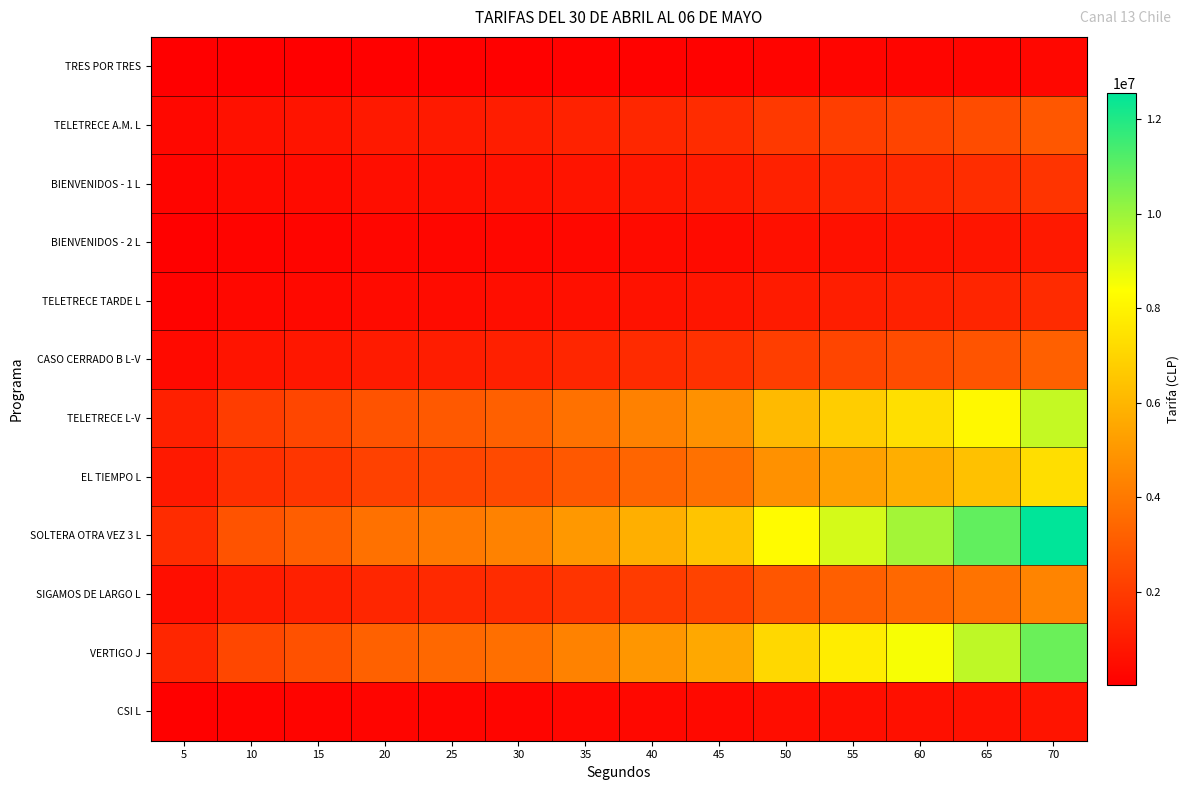

Which series has the largest range (max minus min)?

SOLTERA OTRA VEZ 3 L